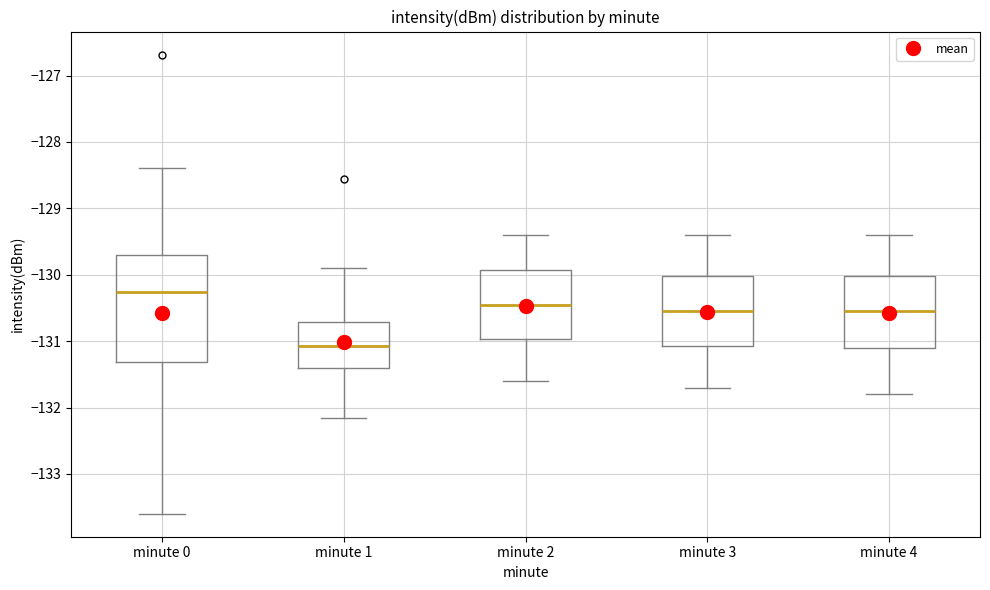

Where is the upper edge of the box for minute 1 on the y-axis? The values are not printed on the chart, so give them approximately, as read against the axis.

-130.7